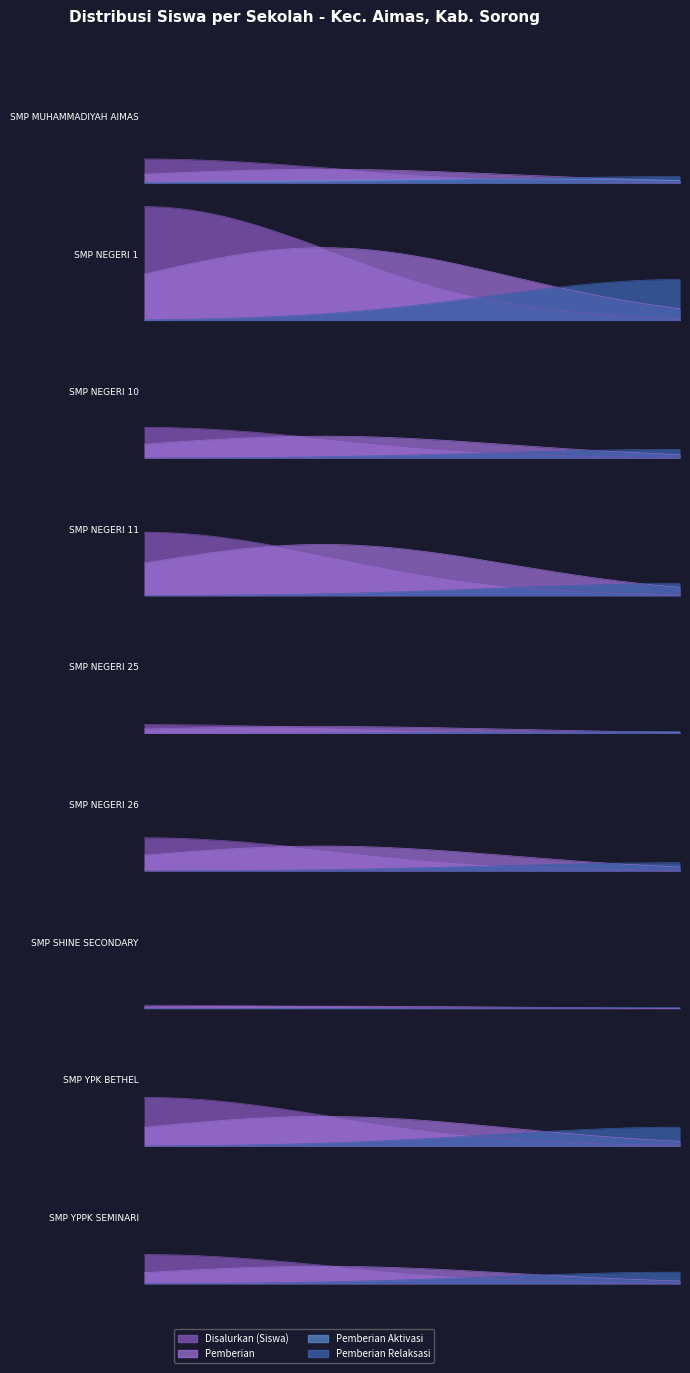

Which series has the widest spread of values?

Disalurkan (Siswa)